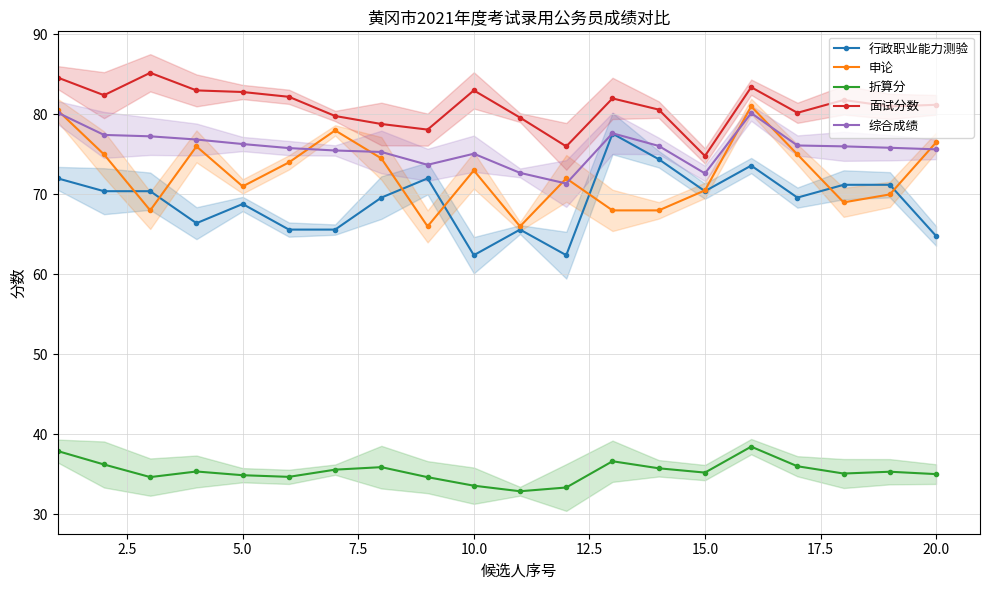

At how many categories does at least one series exceed 78?

18